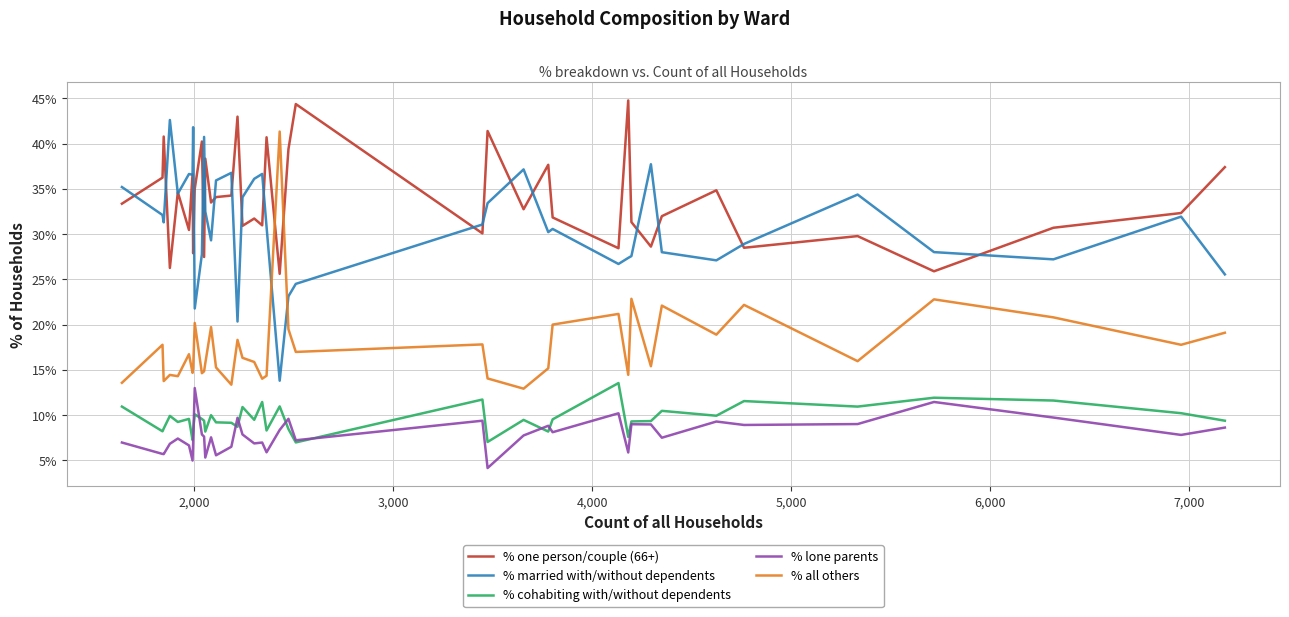

True or false: % cohabiting with/without dependents and % one person/couple (66+) intersect in this chart.

False